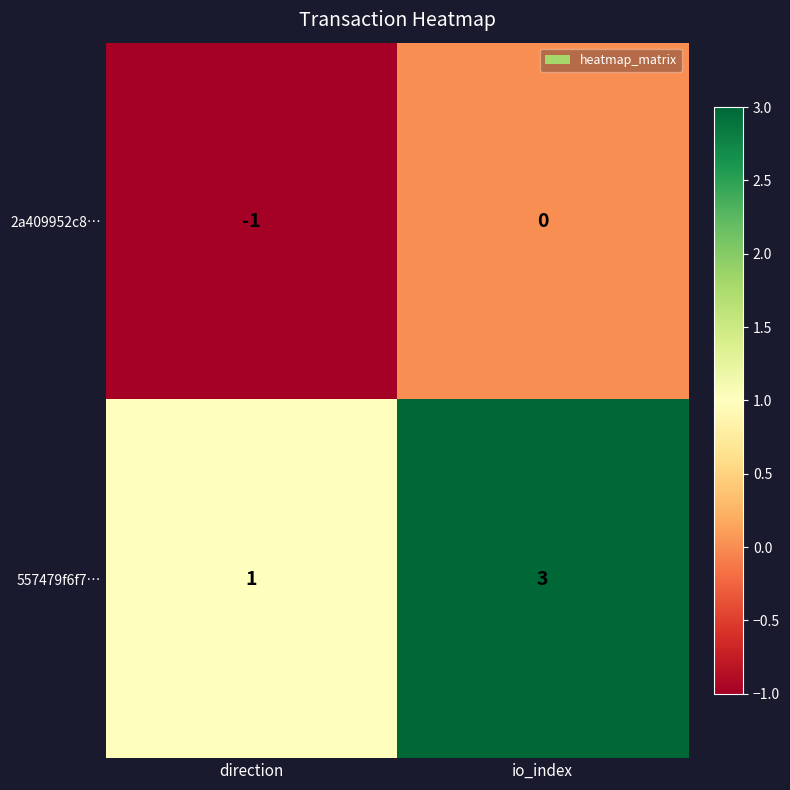

What is the difference between the highest and lowest values at io_index?

3